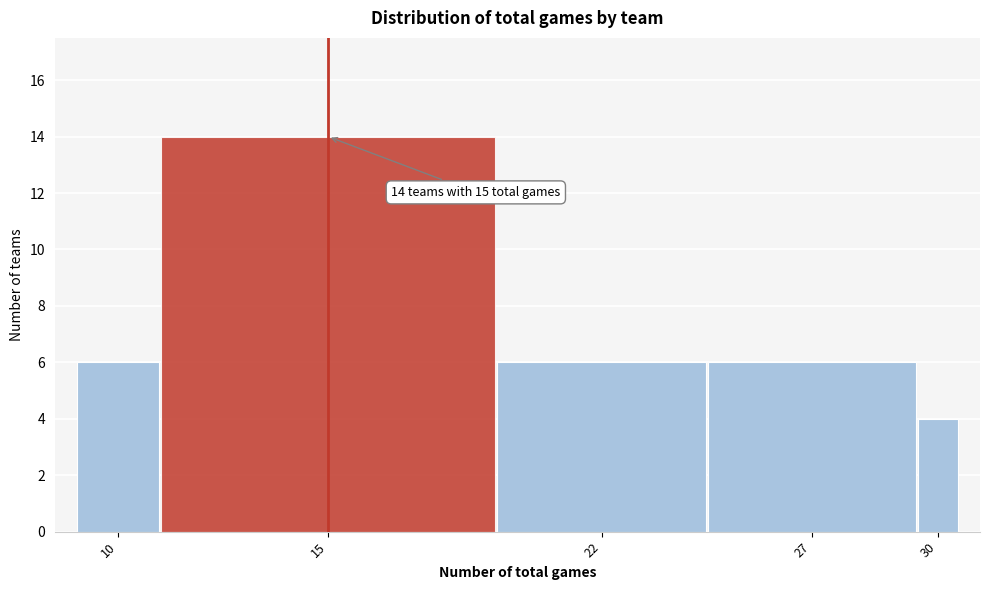

Reading left to right, extract all data points from this chart.

10=6	15=14	22=6	27=6	30=4